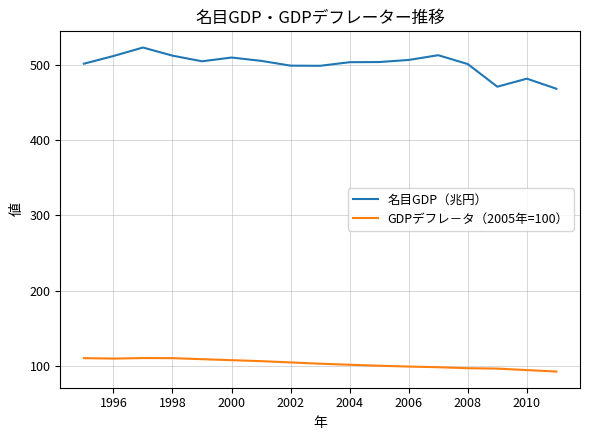

Rank the series by their average value, from highest to lowest.

名目GDP（兆円）, GDPデフレ－タ（2005年=100）